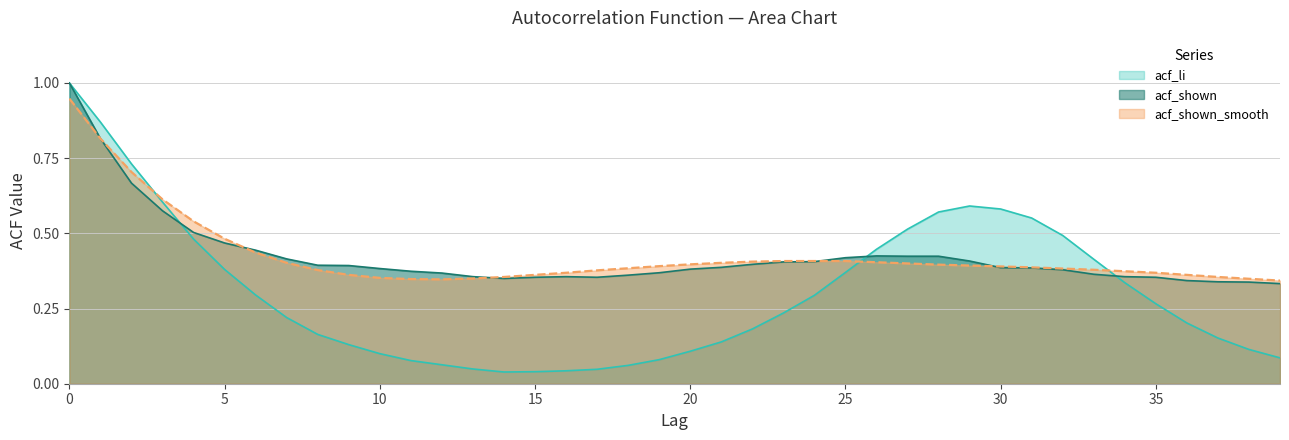

What is the sum of the acf_li values at 1 and 16?

0.9